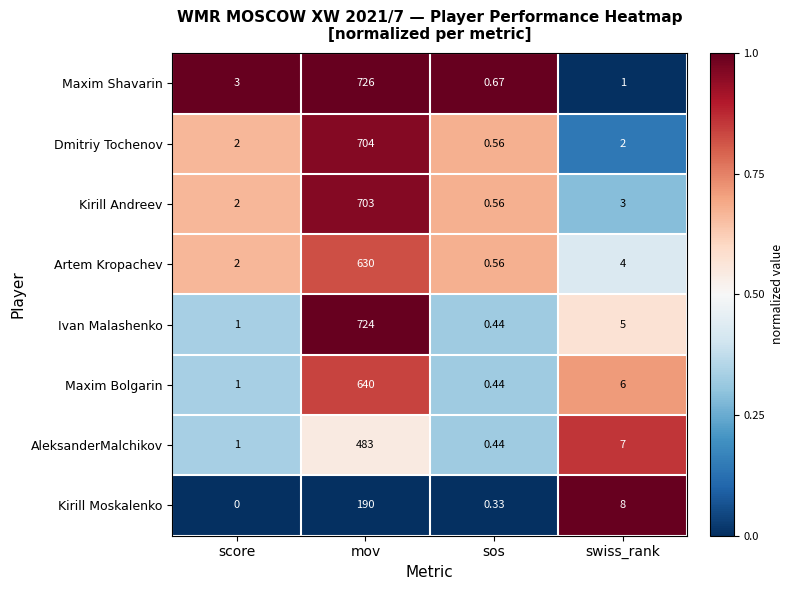

Rank the categories by Maxim Shavarin value from lowest to highest.

sos, swiss_rank, score, mov